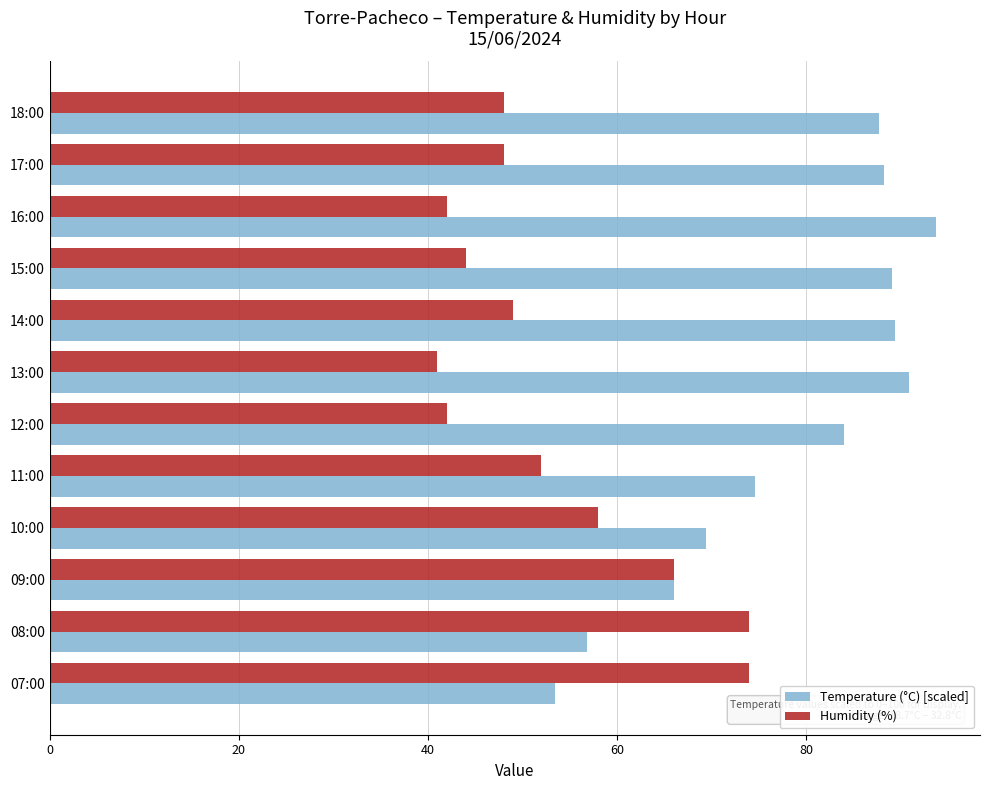

How many values in the Temperature (°C) [scaled] series are below 87?

6